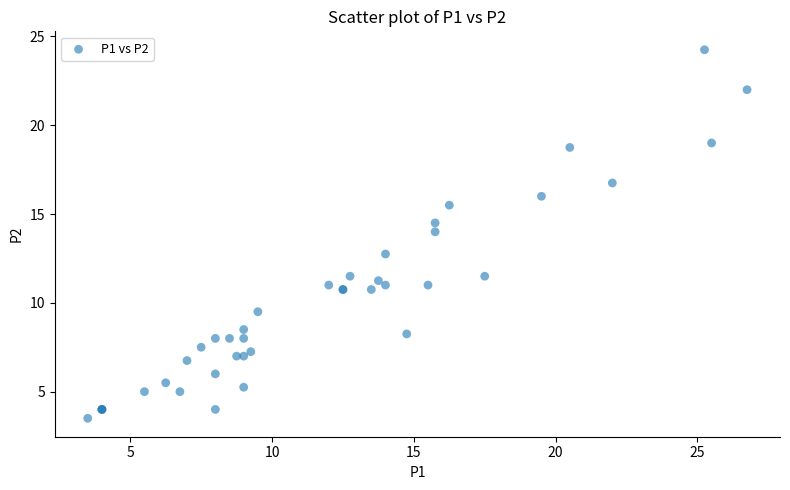

What Y value in the scatter plot is closest to 13?

12.8